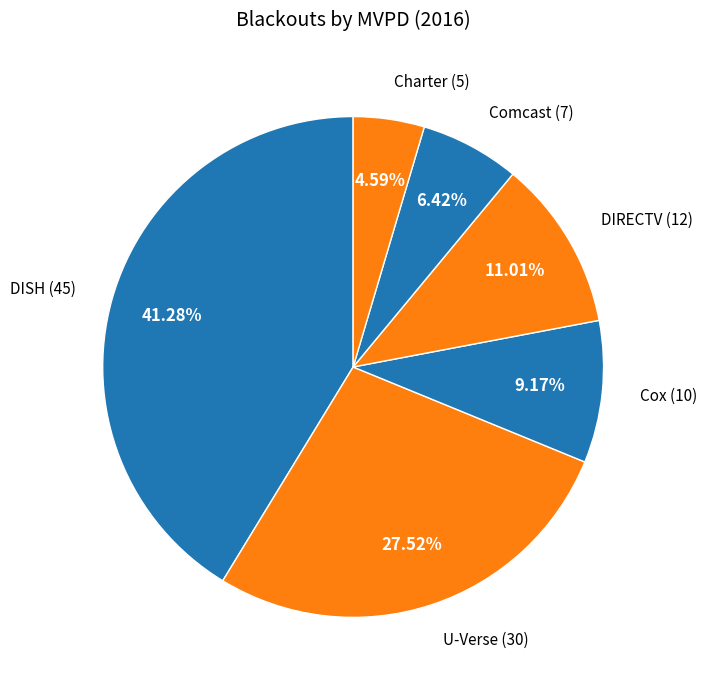

How many segments does this pie chart have?

6